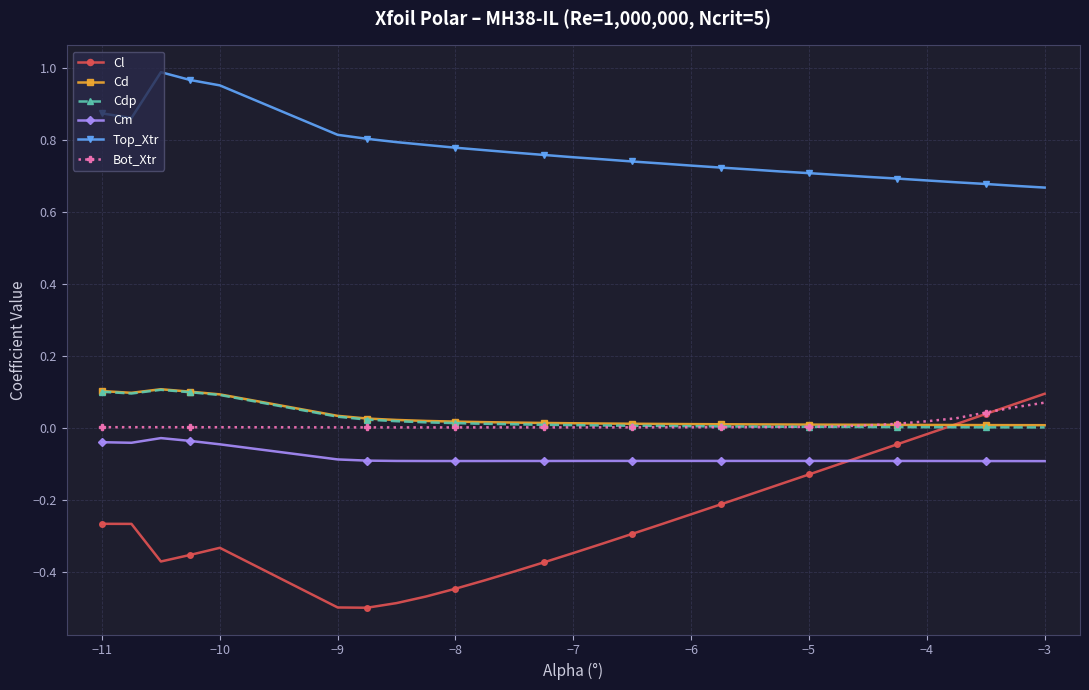

Which series has the widest spread of values?

Cl